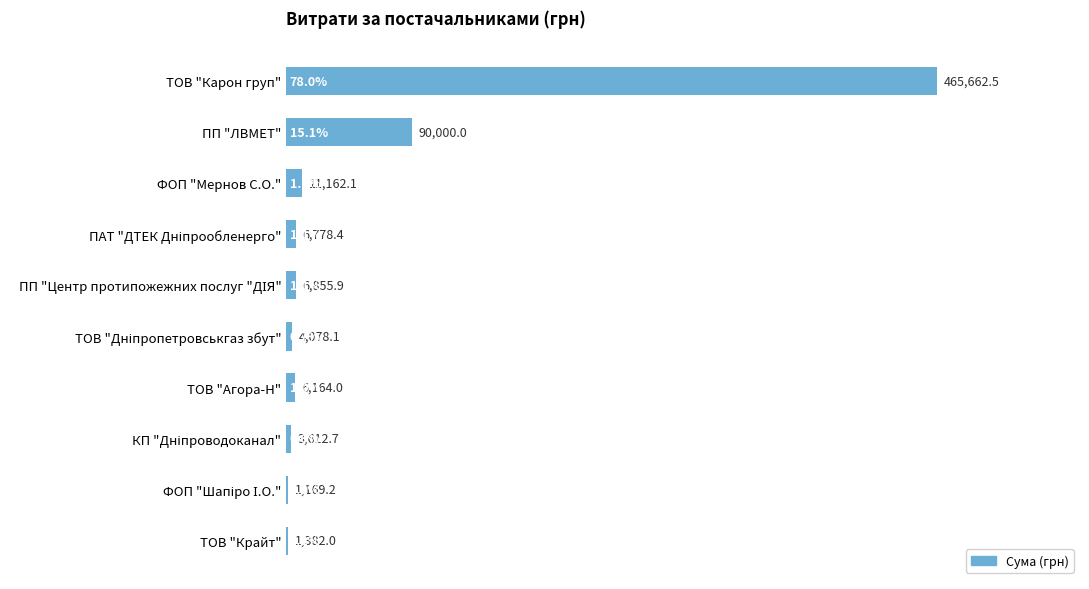

Where is the data nearest to the value 233415?

ПП "ЛВМЕТ"